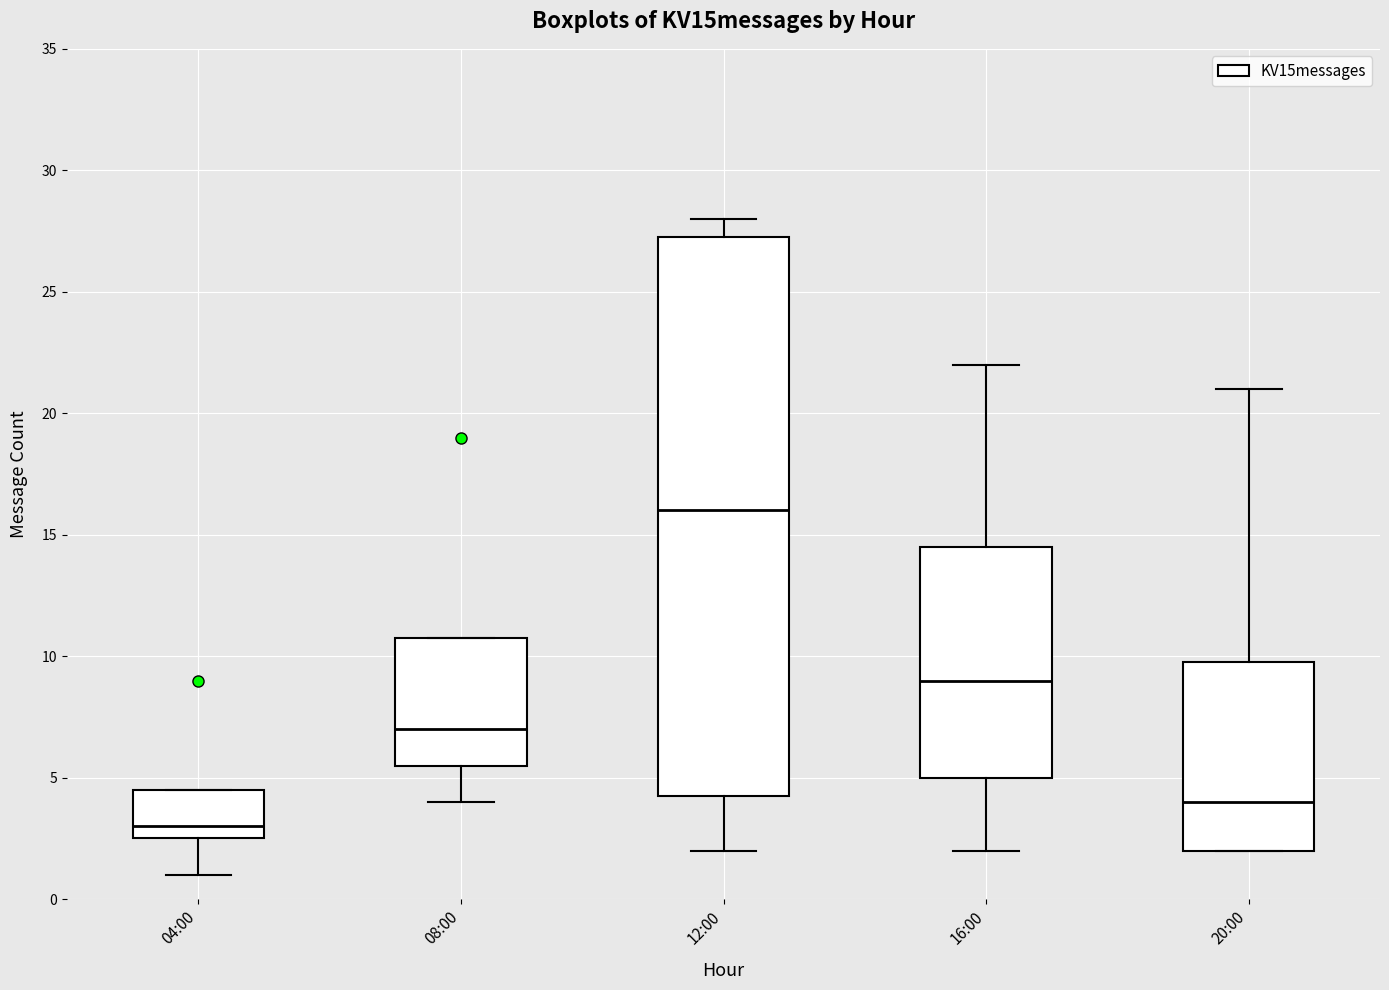

Which box's median line is the lowest?

04:00